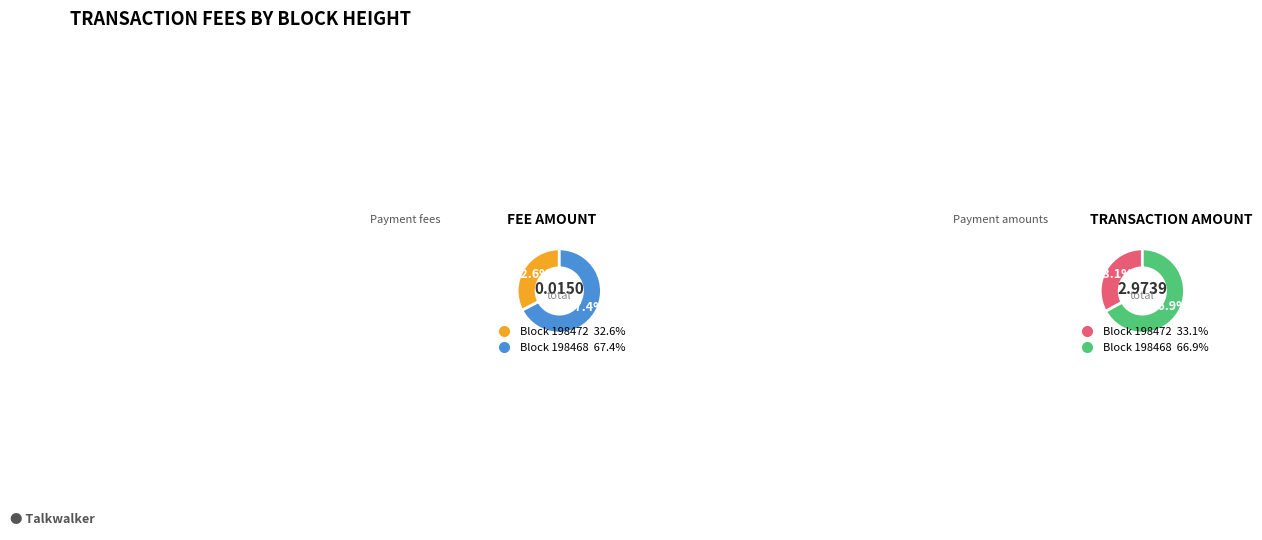

What percentage is the 198472 slice, to the nearest percent?

33%